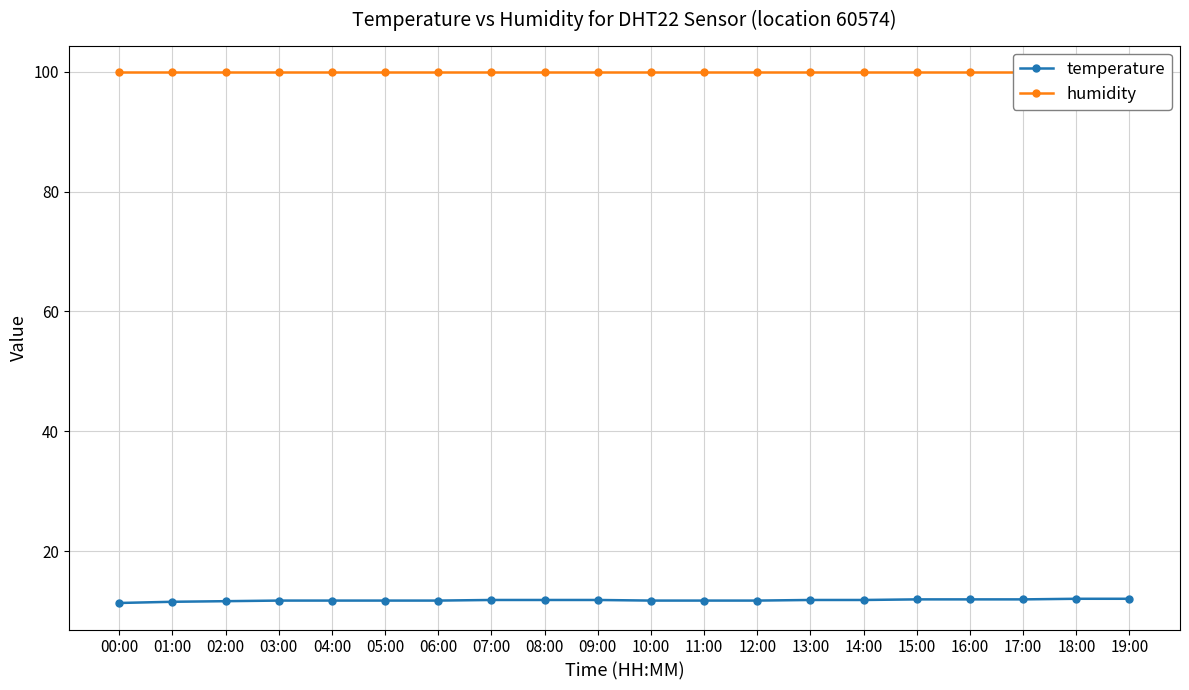

How many series are shown in this chart?

2